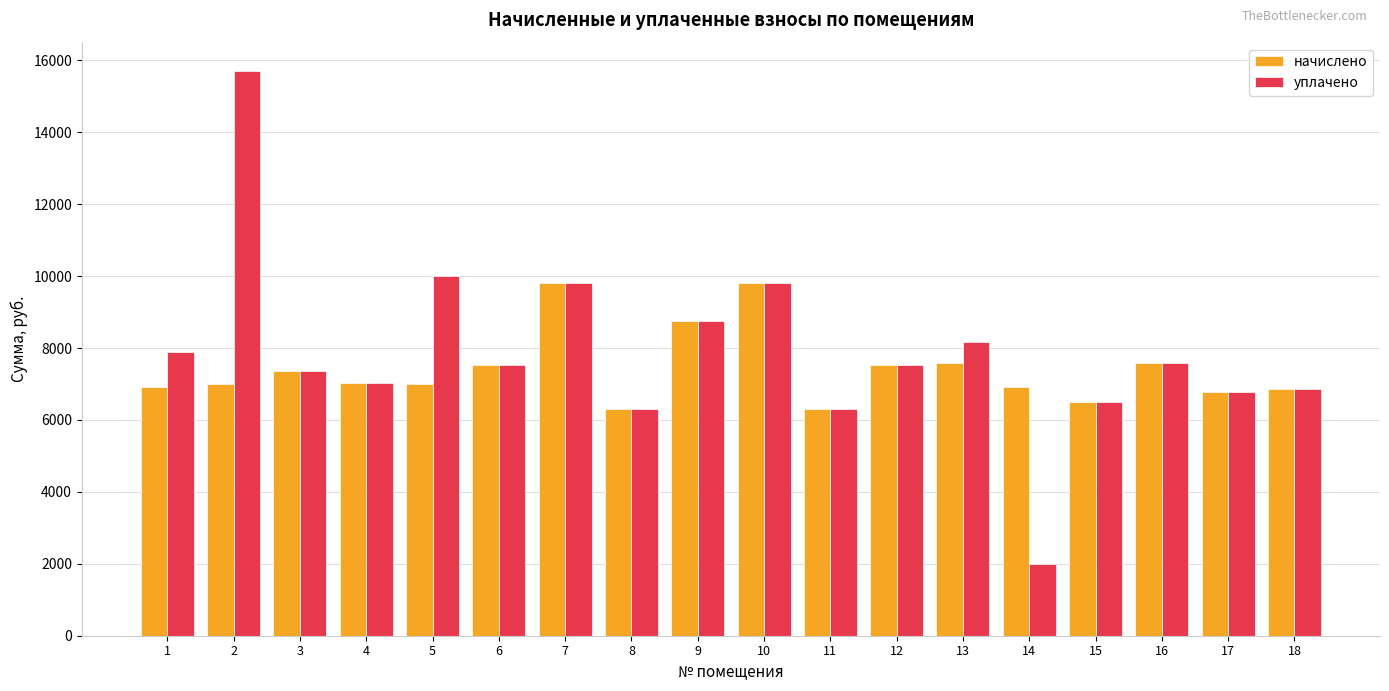

Which series has the largest range (max minus min)?

уплачено